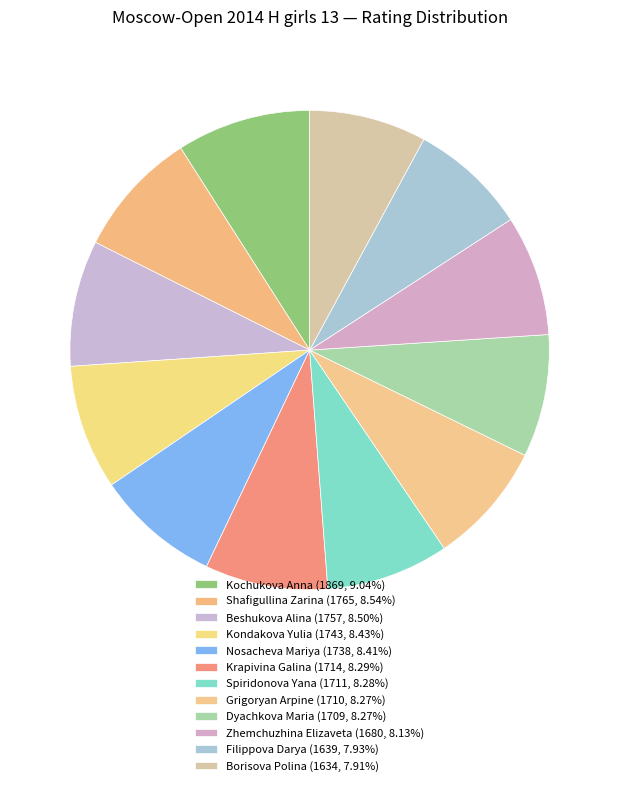

Count the number of slices in the pie.

12